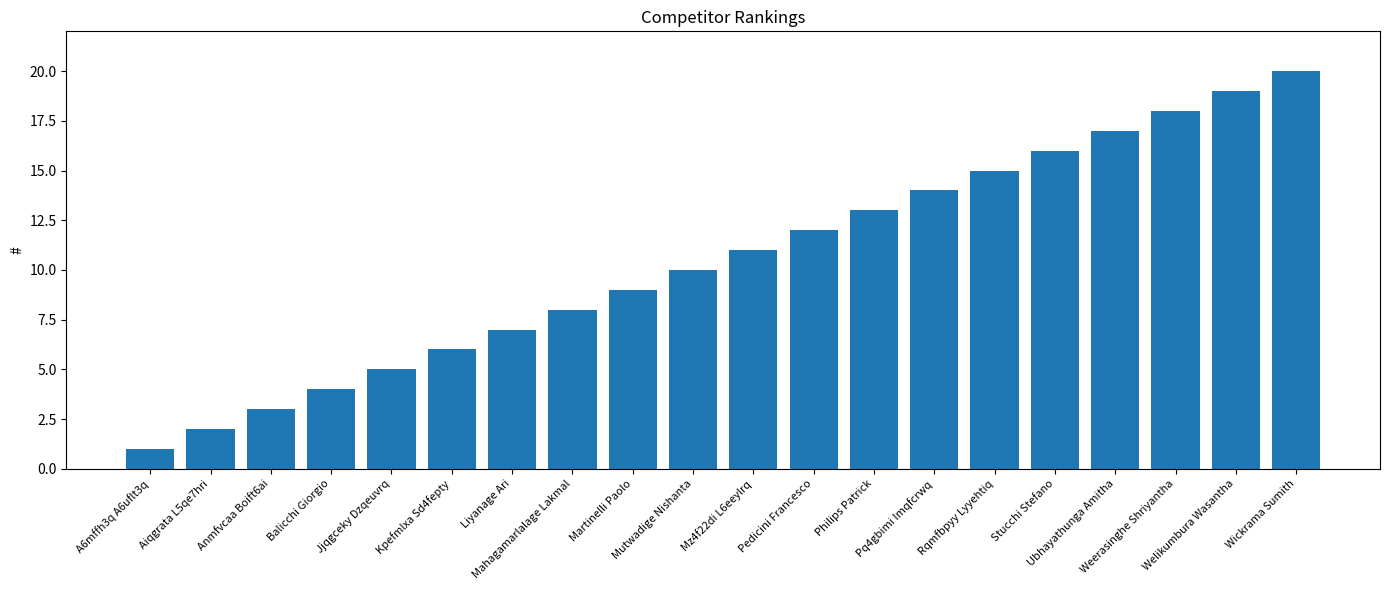

Count the number of data series in this chart.

1